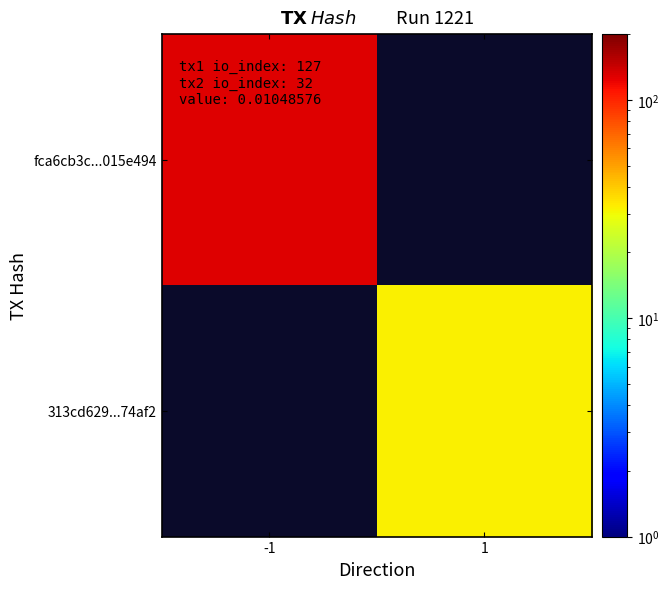

What is the minimum value shown in the chart?

32.0